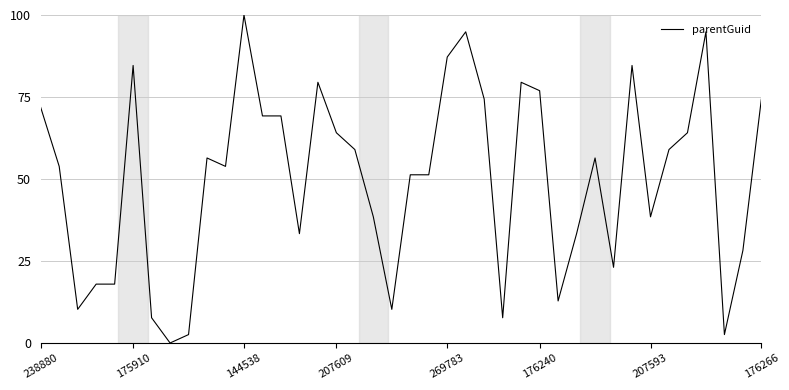

True or false: the data has more than 1 interior local peaks.

True